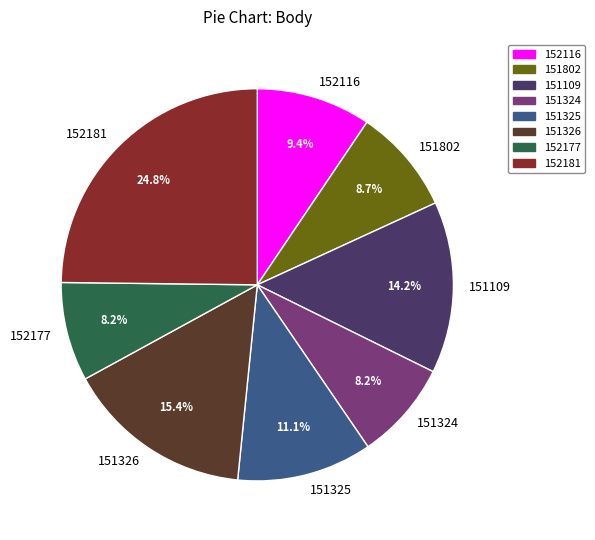

How many segments does this pie chart have?

8